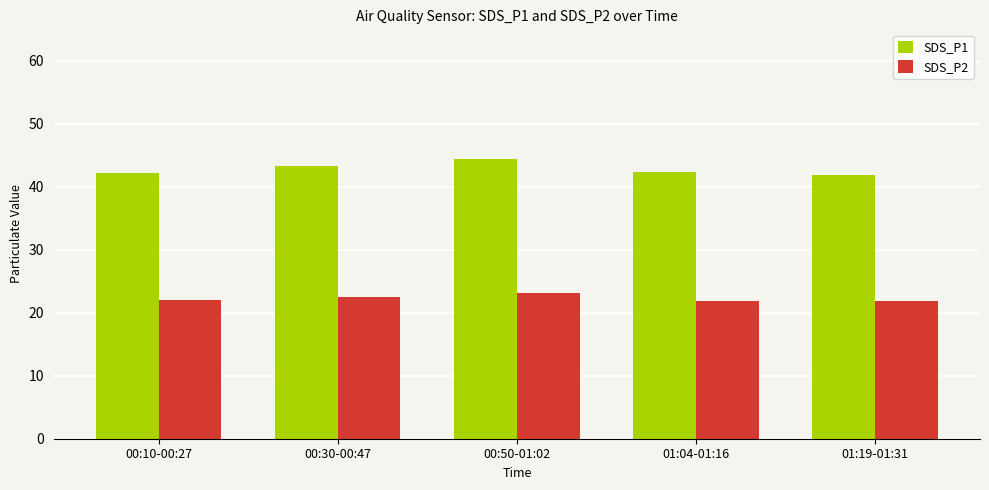

What is the difference between the second highest and minimum values in the SDS_P1 series?

1.5